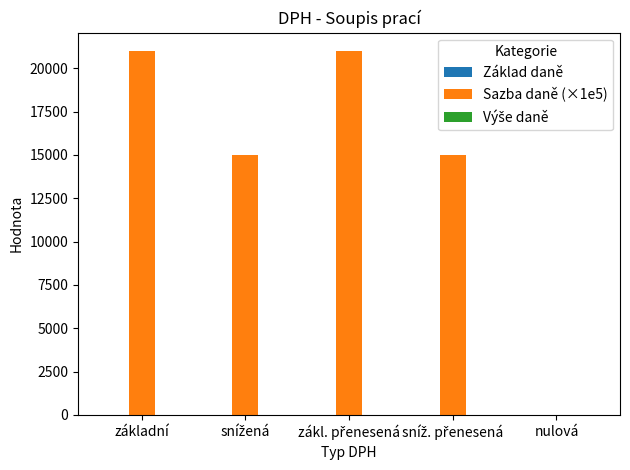

The value at nulová is 0. True or false?

True